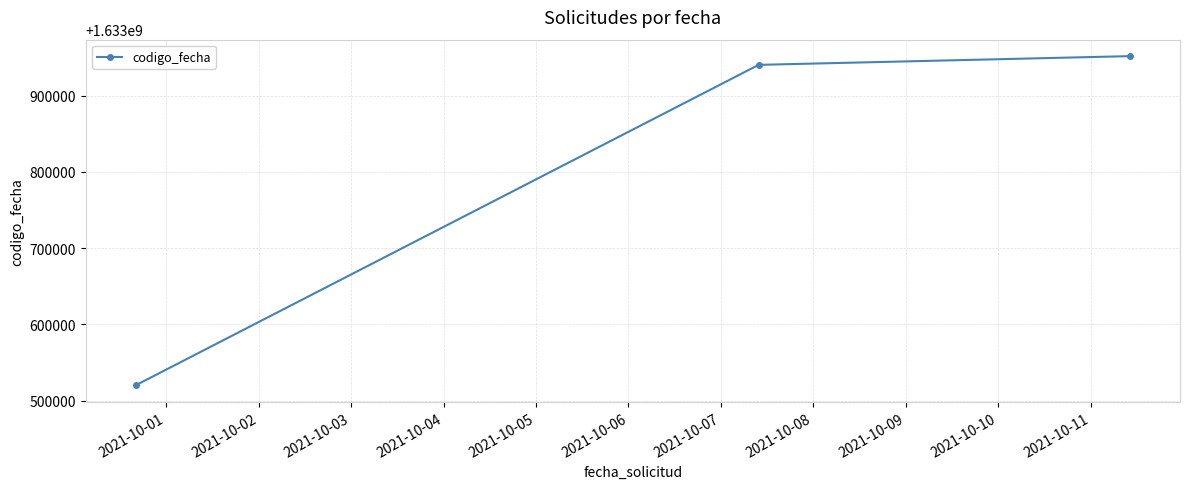

Does the chart have visible grid lines?

Yes